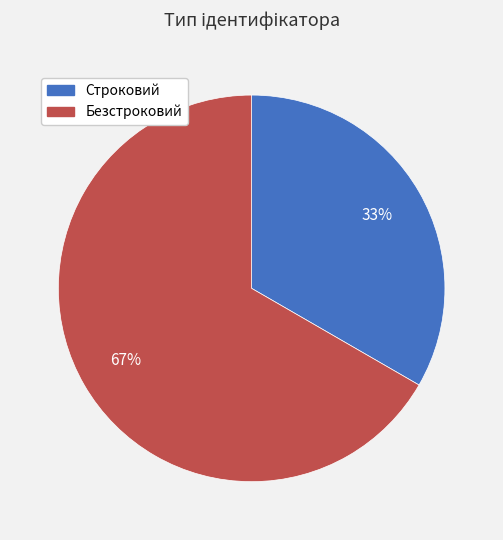

To the nearest percent, what is the combined percentage of Строковий and Безстроковий?

100%